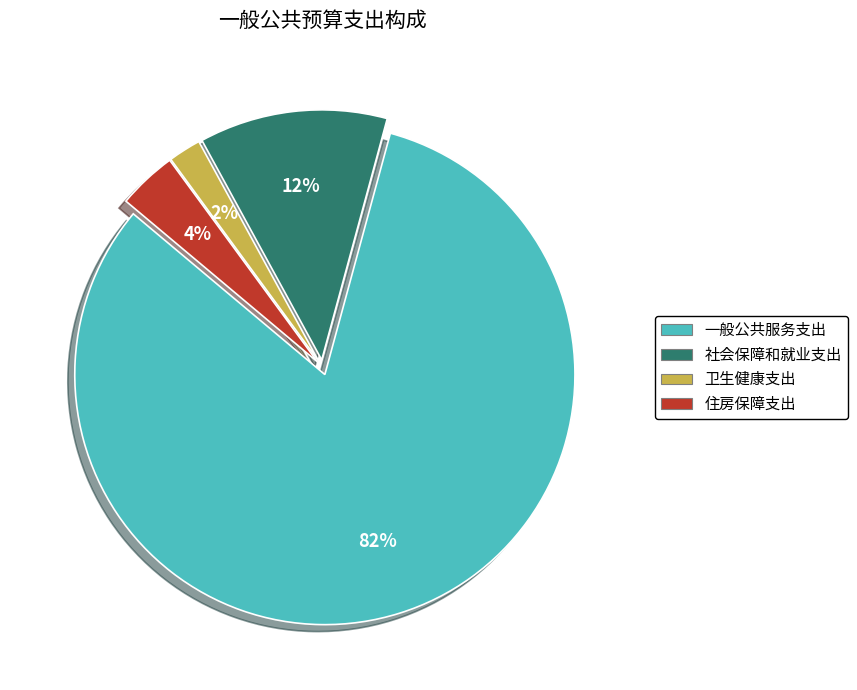

Count the number of slices in the pie.

4